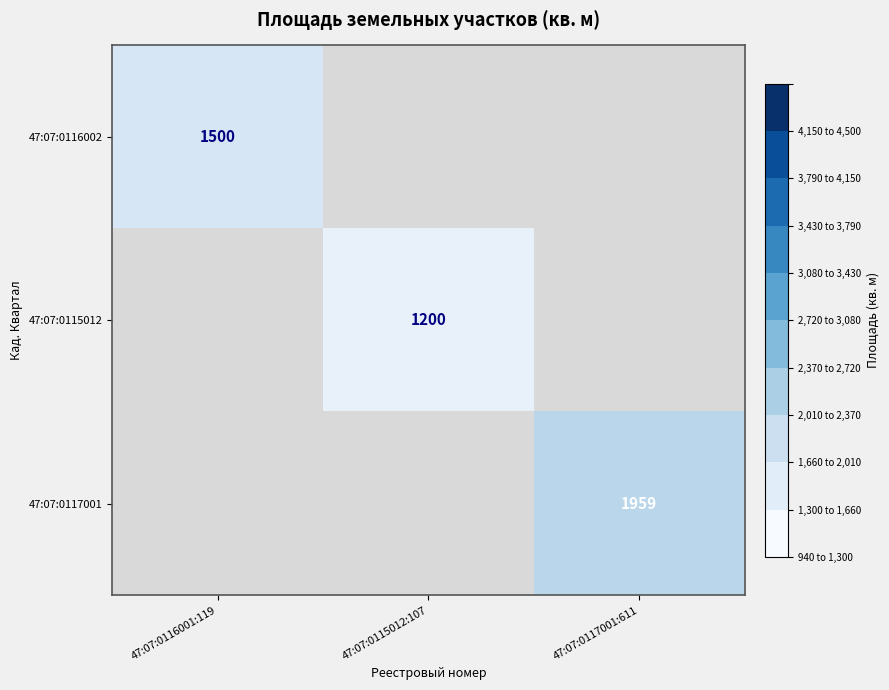

Is the value of 47:07:0115012 at 47:07:0117001:611 greater than the value of 47:07:0117001 at 47:07:0117001:611?

No